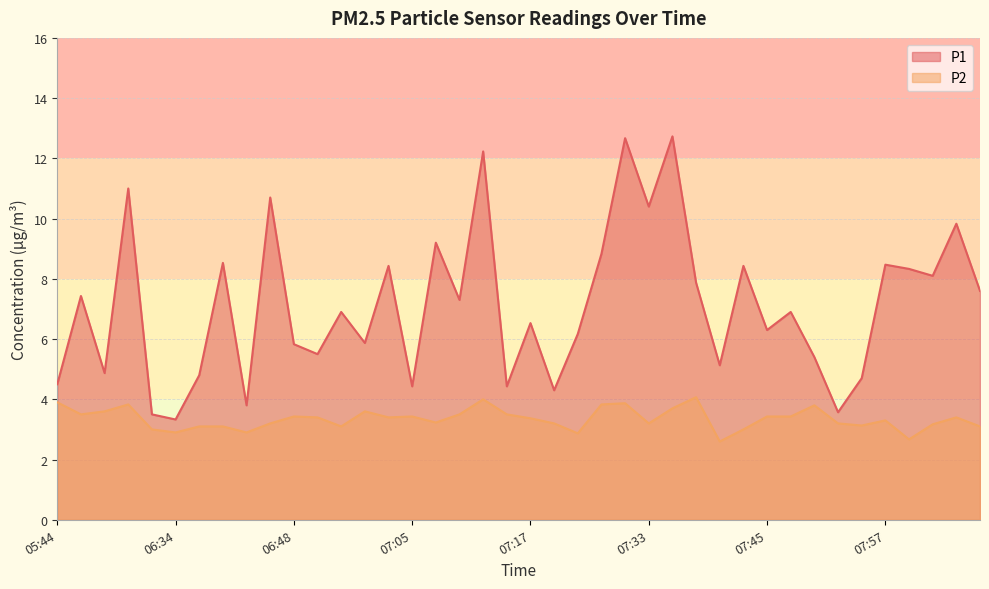

What are all the series names shown in the legend?

P1, P2